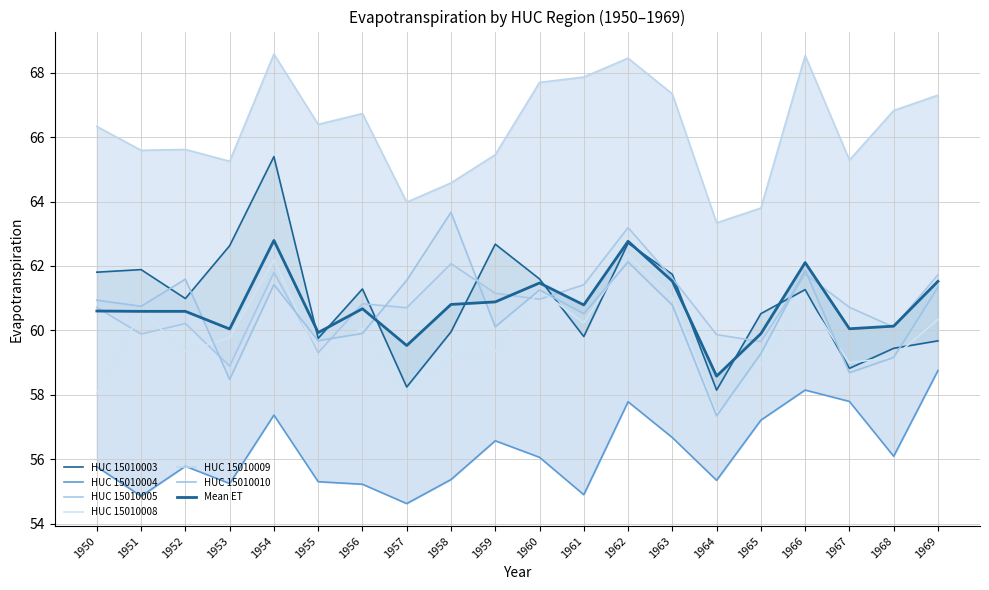

What is the total value across all series at 1965?

359.4